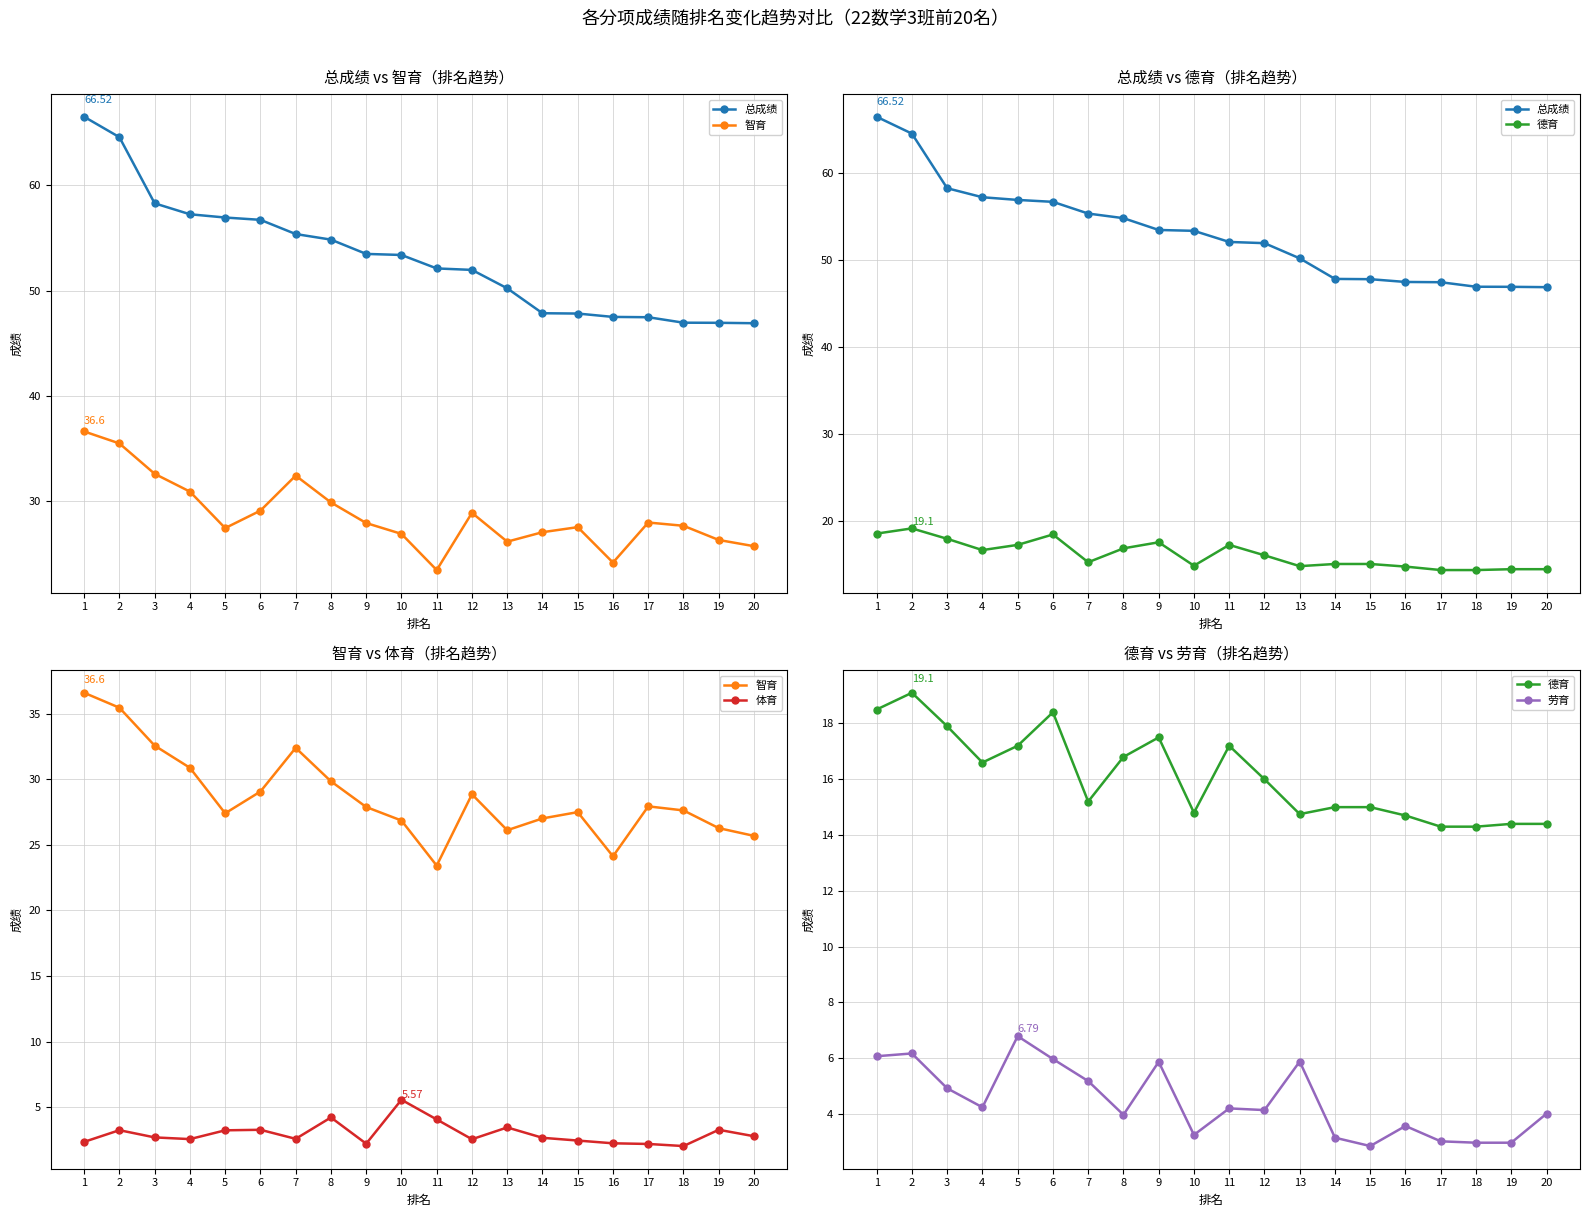

Which category has the highest value in the 劳育 series?

5